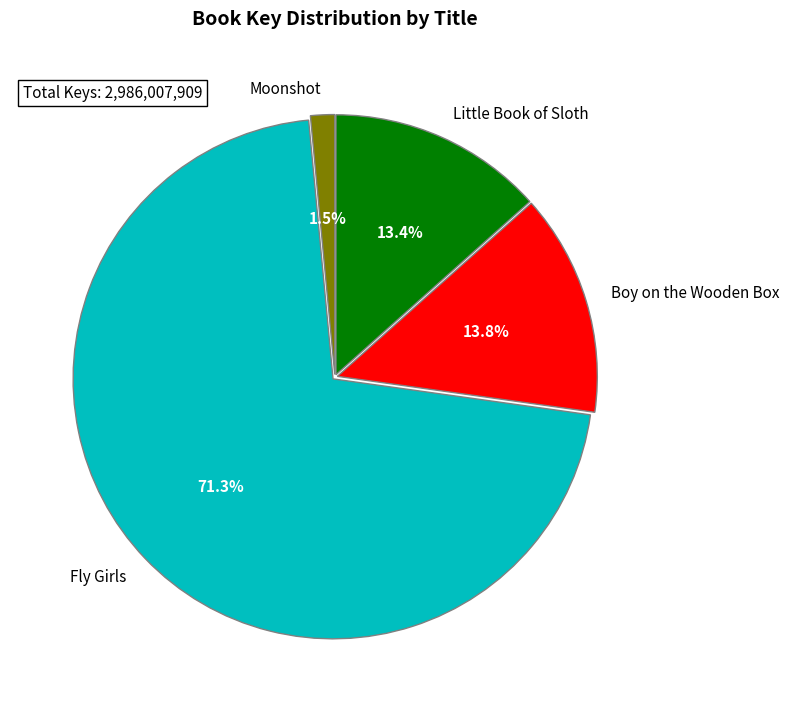

What is the smallest slice in the pie chart?

Moonshot